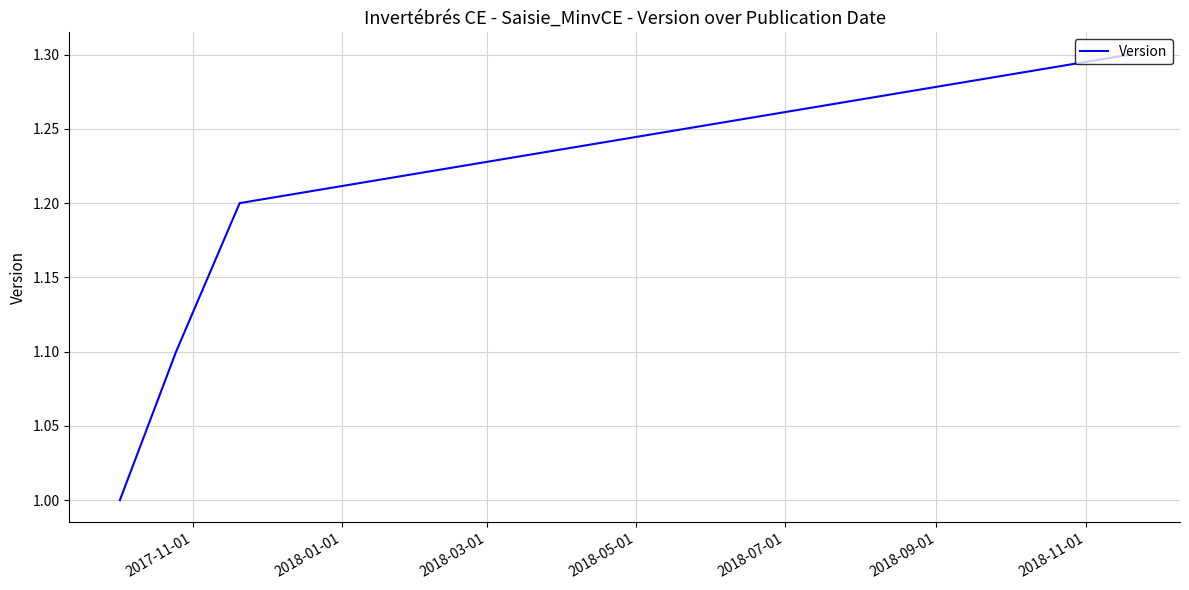

How many values are between 1 and 2?

4